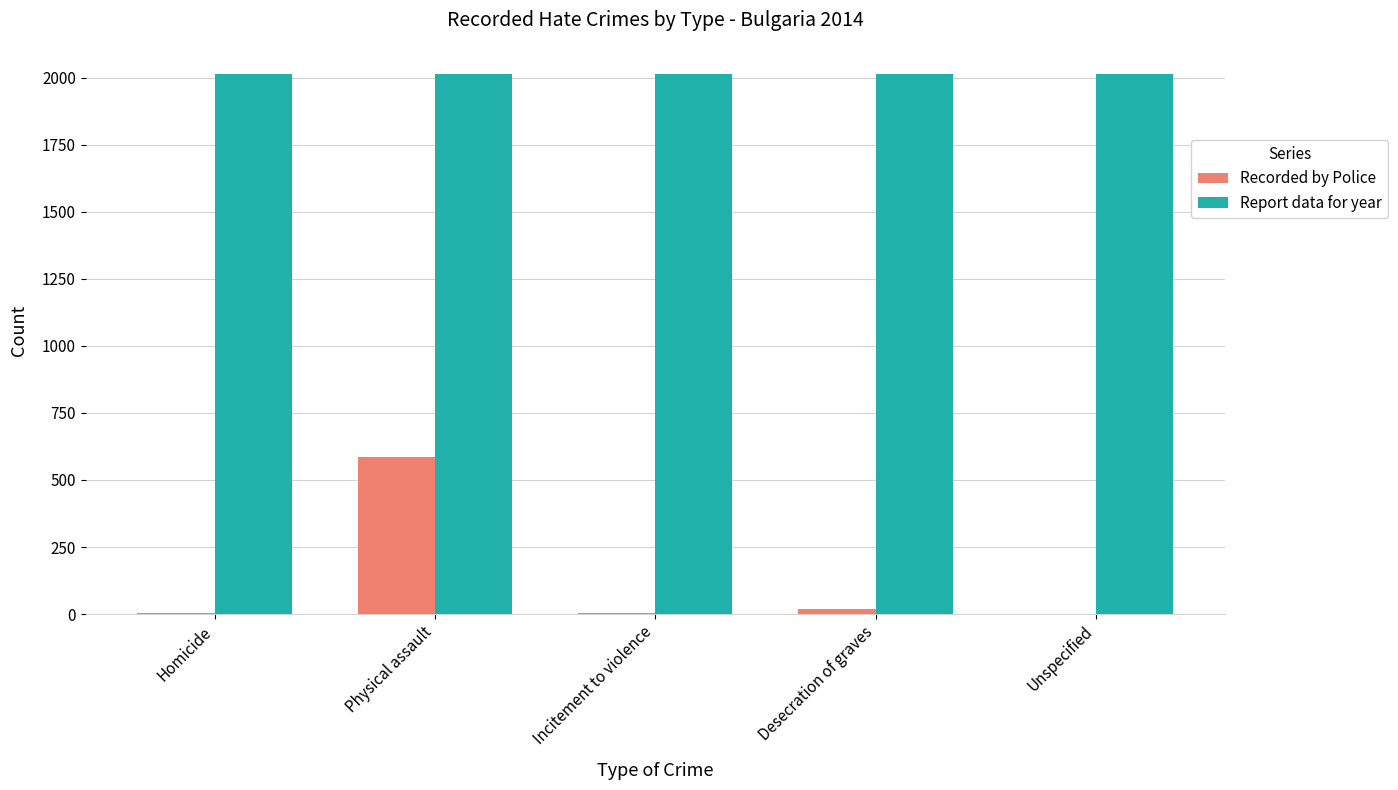

At which category is the sum across all series the highest?

Physical assault